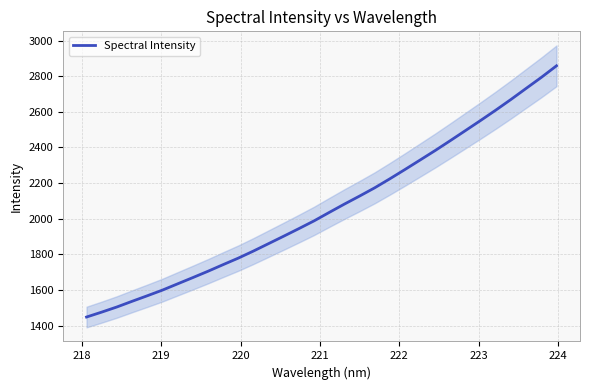

What is the difference between the maximum and minimum values?

1409.3